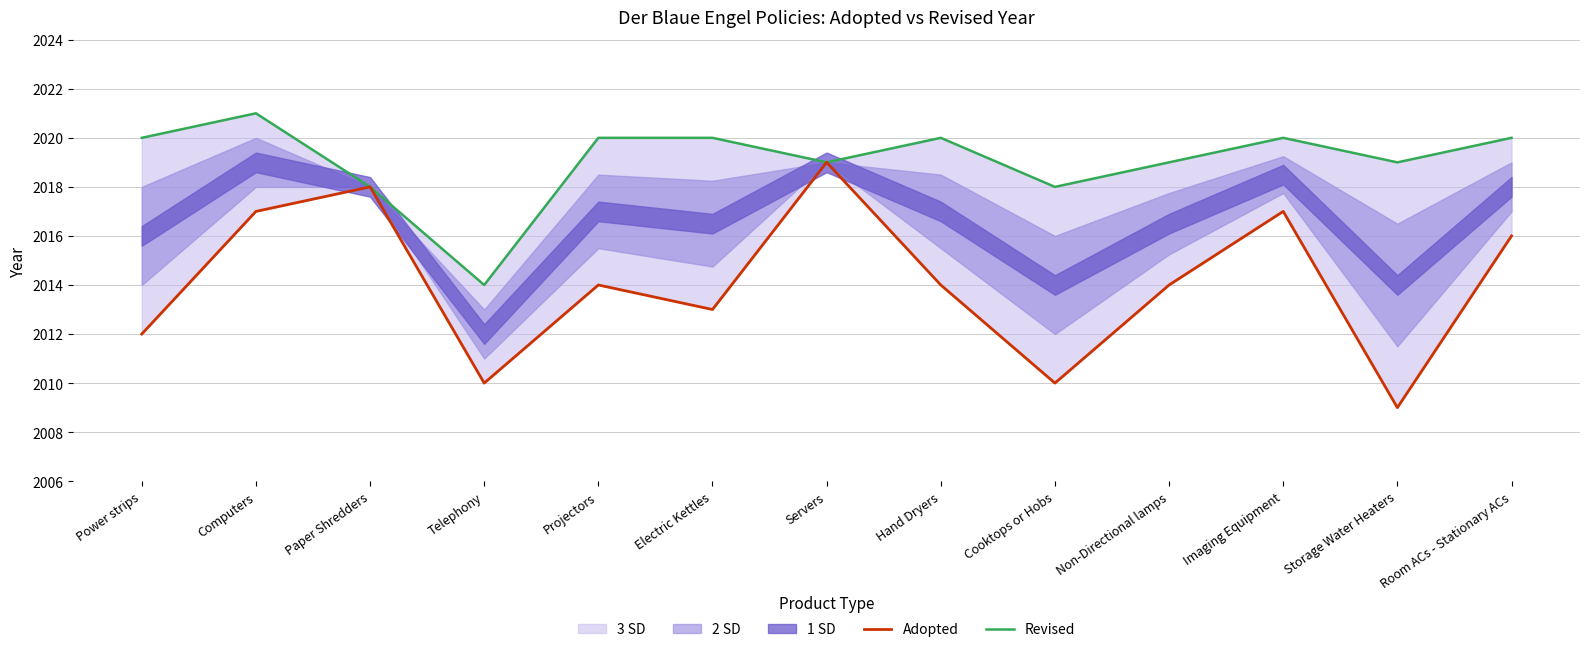

Which series has the largest total across all categories?

Revised